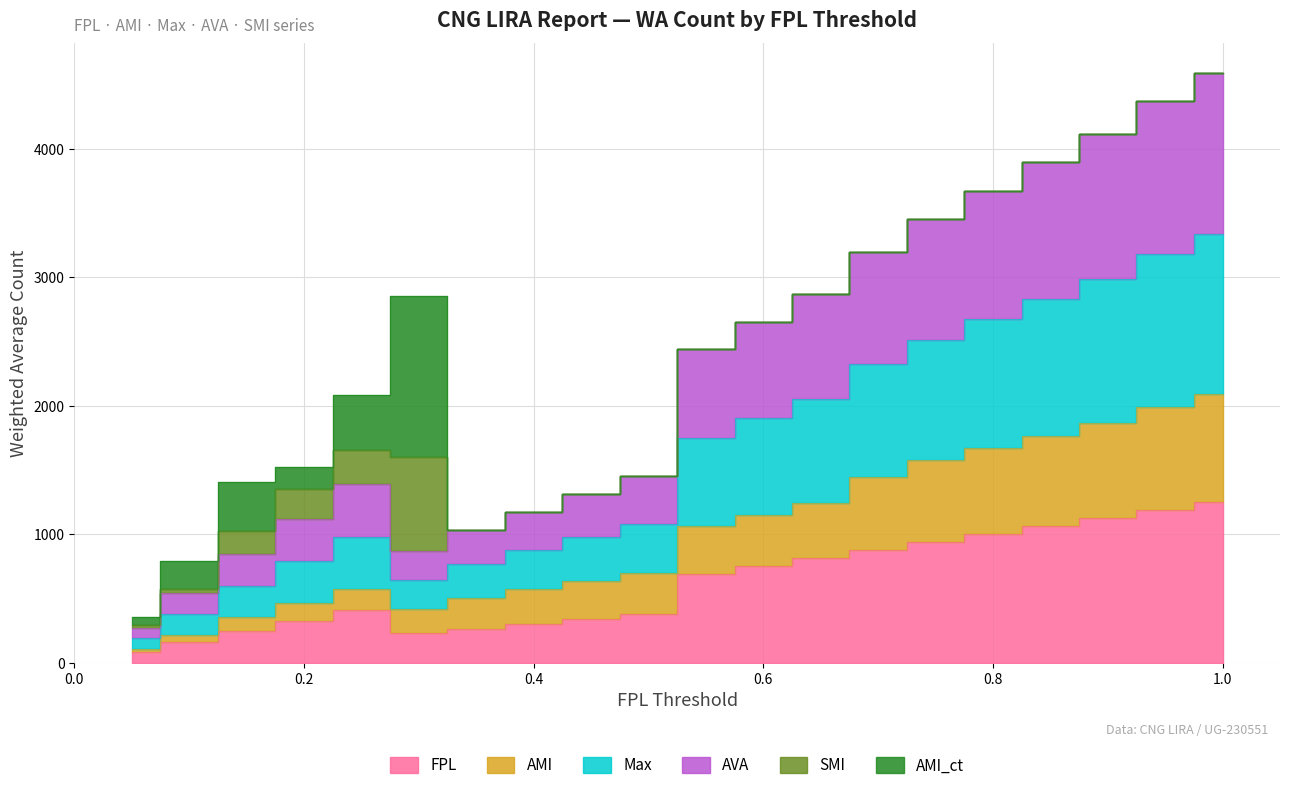

Does the chart have visible grid lines?

Yes